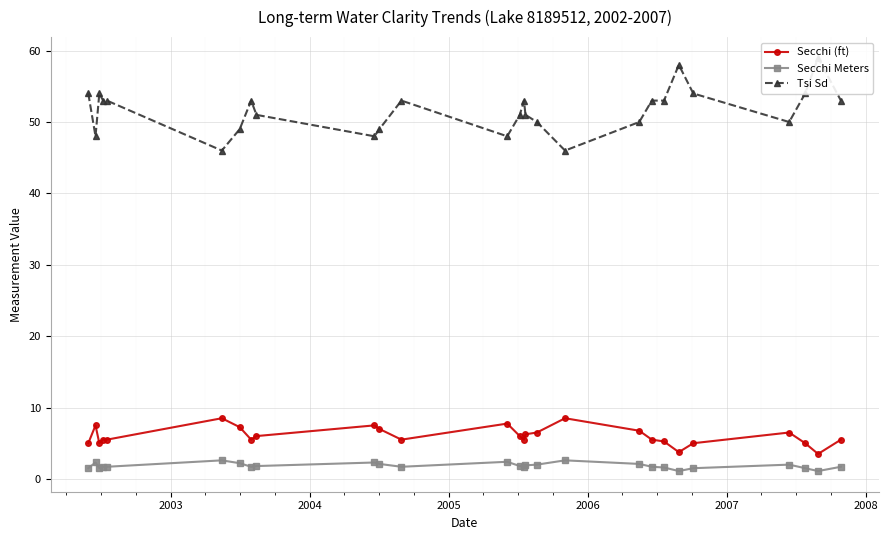

True or false: Secchi Meters and Secchi (ft) cross at least once.

False